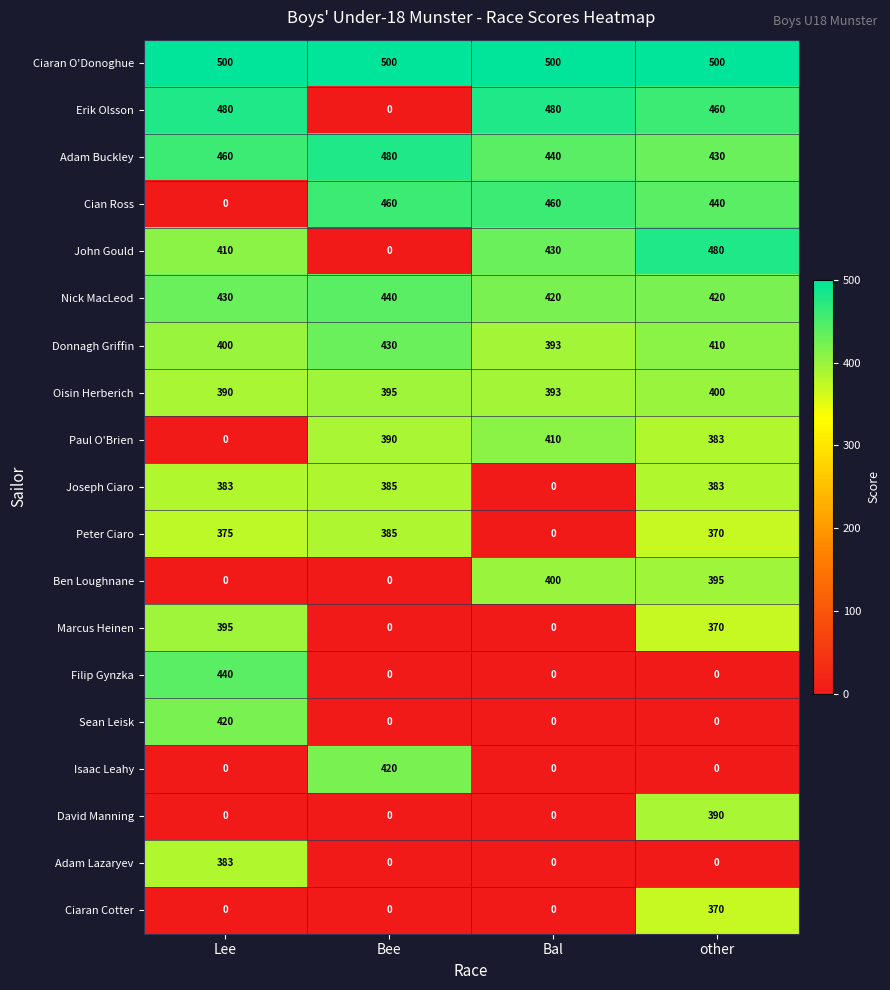

Is it true that Joseph Ciaro equals 185 at Bal?

False